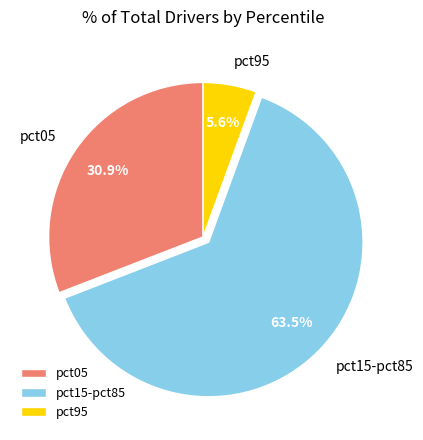

What is the largest slice in the pie chart?

pct15-pct85